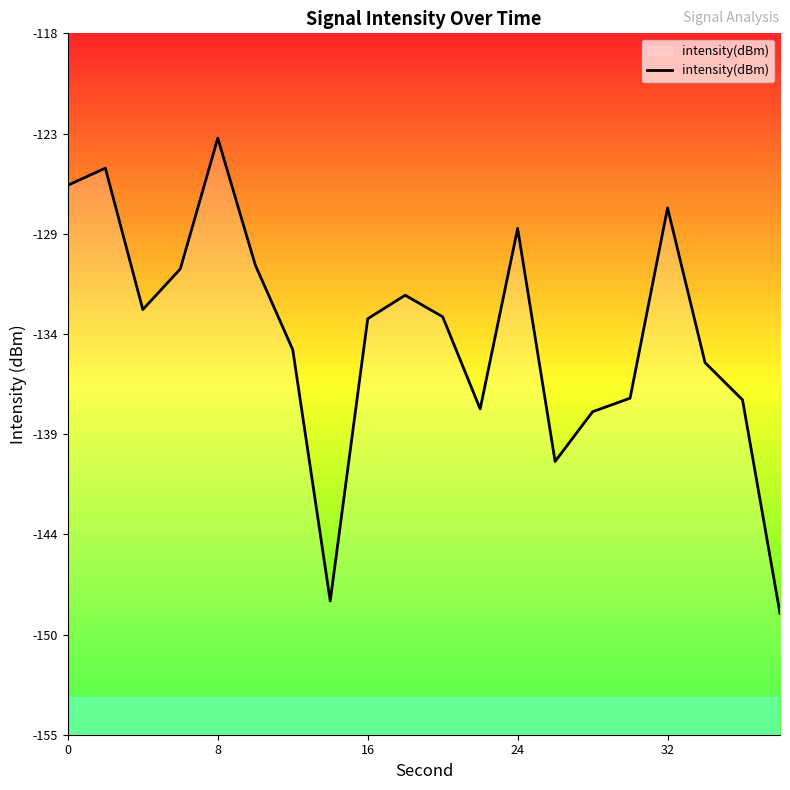

How many lines are shown in the chart?

1